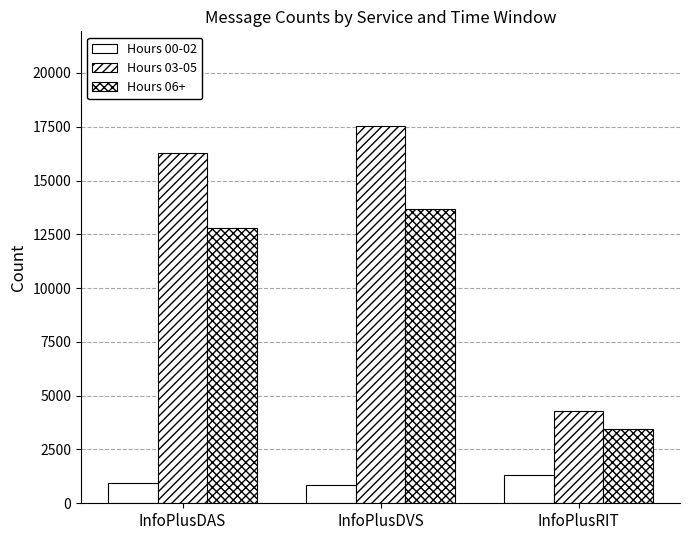

What is the label of the 2nd bar from the left?

InfoPlusDVS